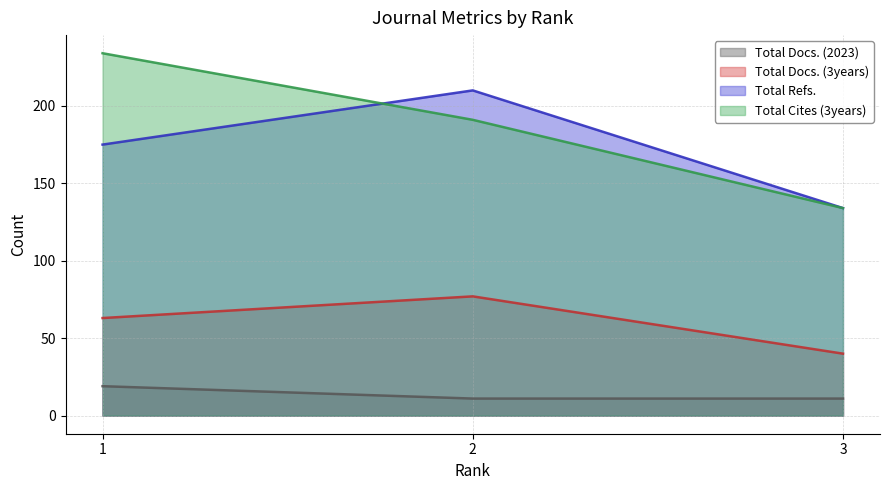

The value of Total Docs. (3years) at 1 is 63. True or false?

True